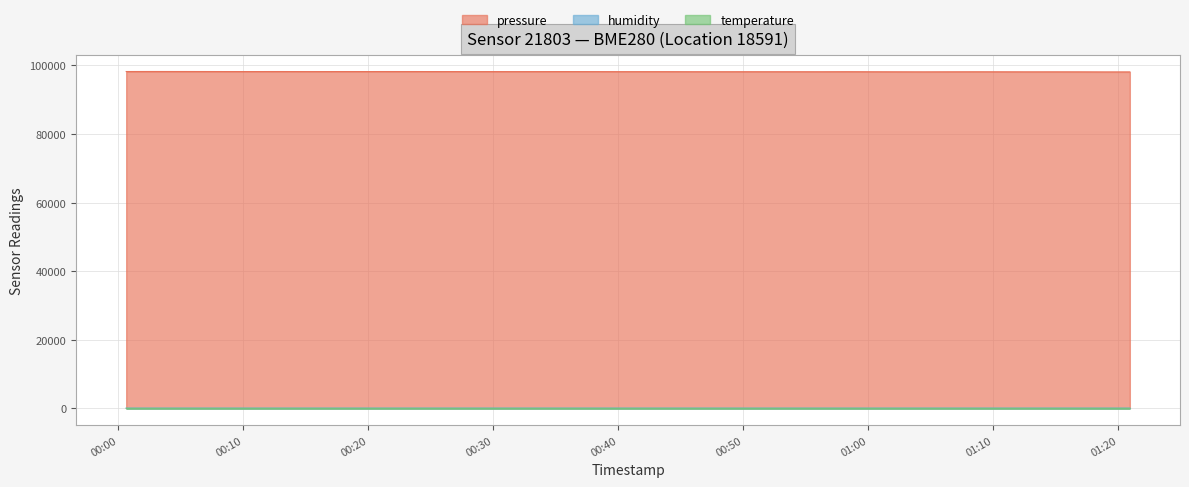

Which series has the widest spread of values?

pressure